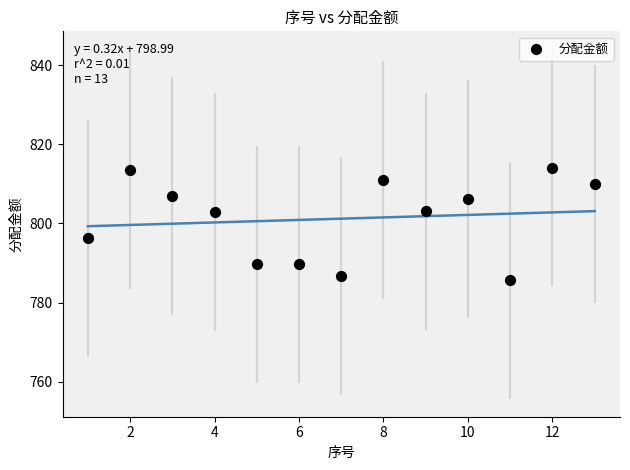

What is the range of Y values (max minus min)?

28.5